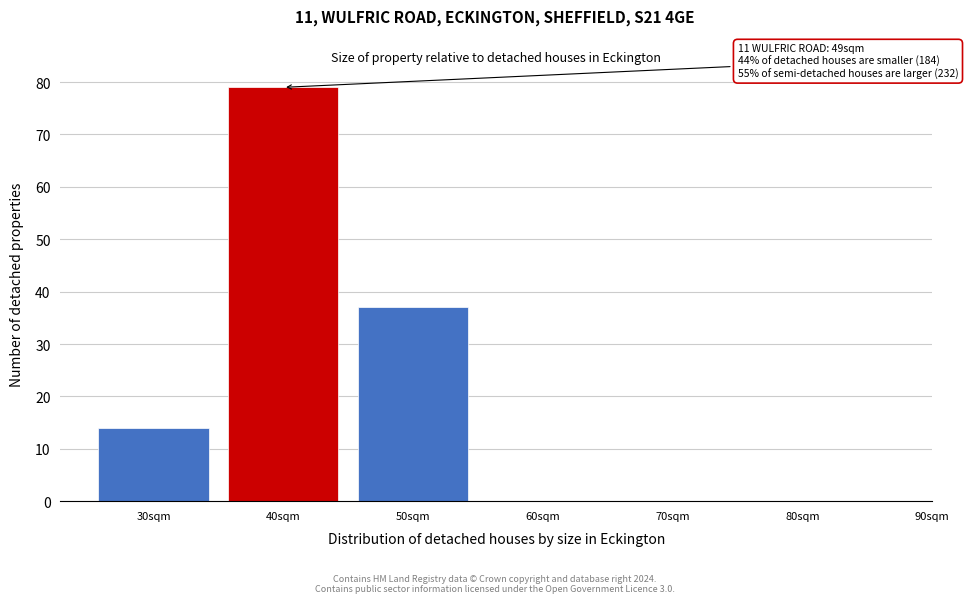

Reading left to right, what are all the values shown in this chart?

30sqm=14	40sqm=79	50sqm=37	60sqm=0	70sqm=0	80sqm=0